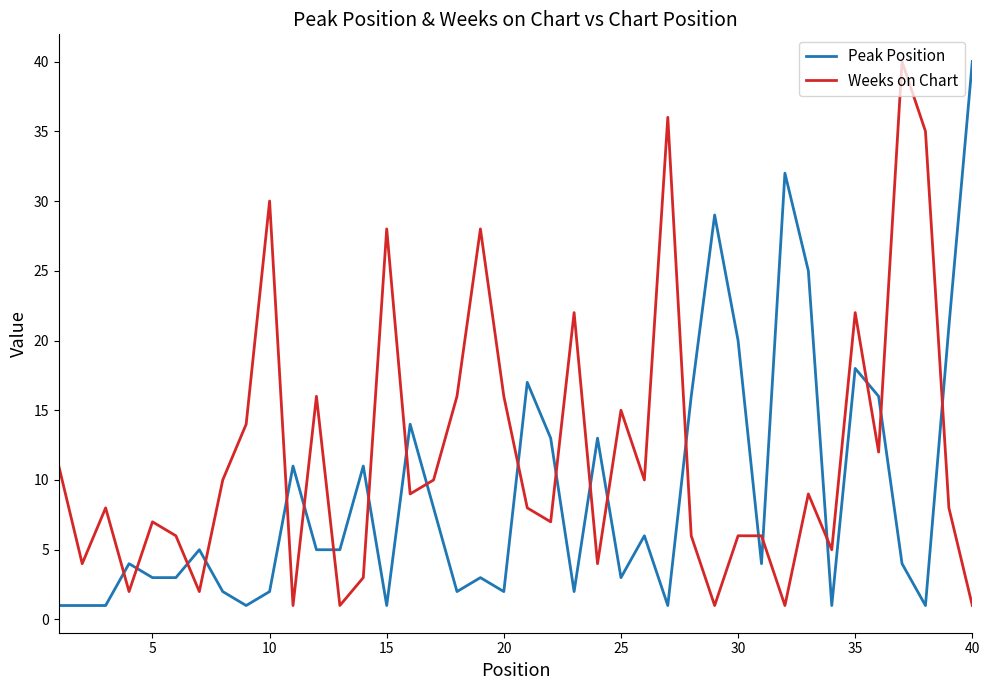

How many times do Peak Position and Weeks on Chart cross each other?

21